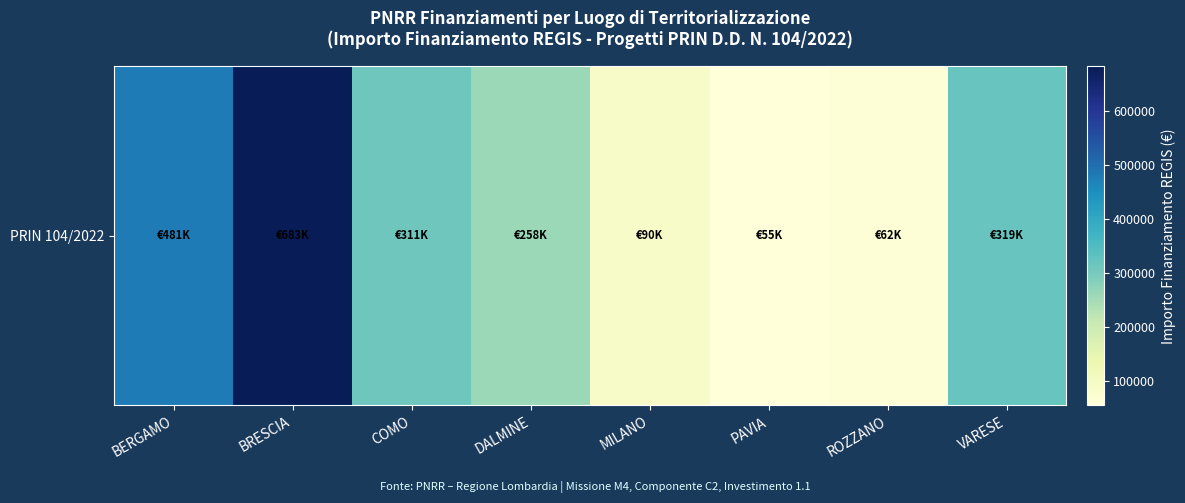

The chart shows a value of 319070.1 at VARESE. True or false?

True